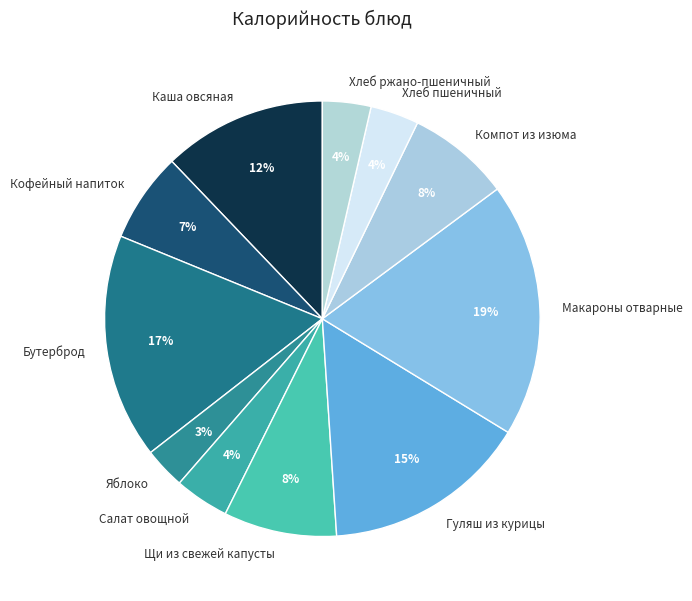

To the nearest percent, what percentage of the pie is Каша овсяная?

12%